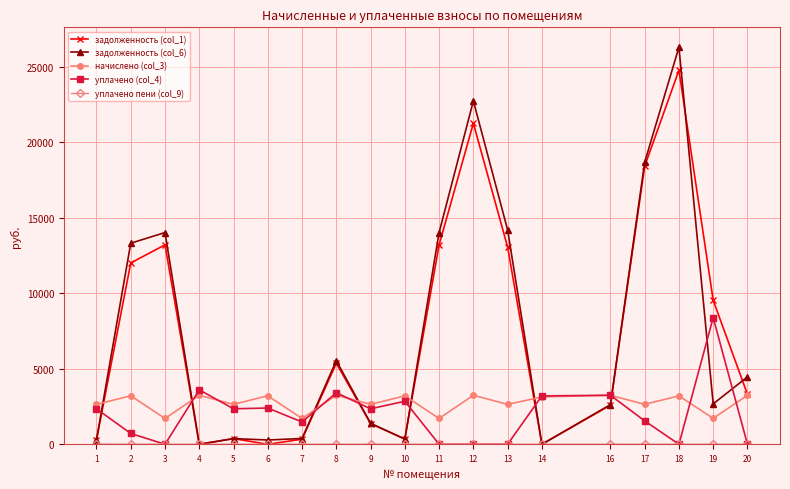

True or false: задолженность (col_1) and начислено (col_3) cross at least once.

True